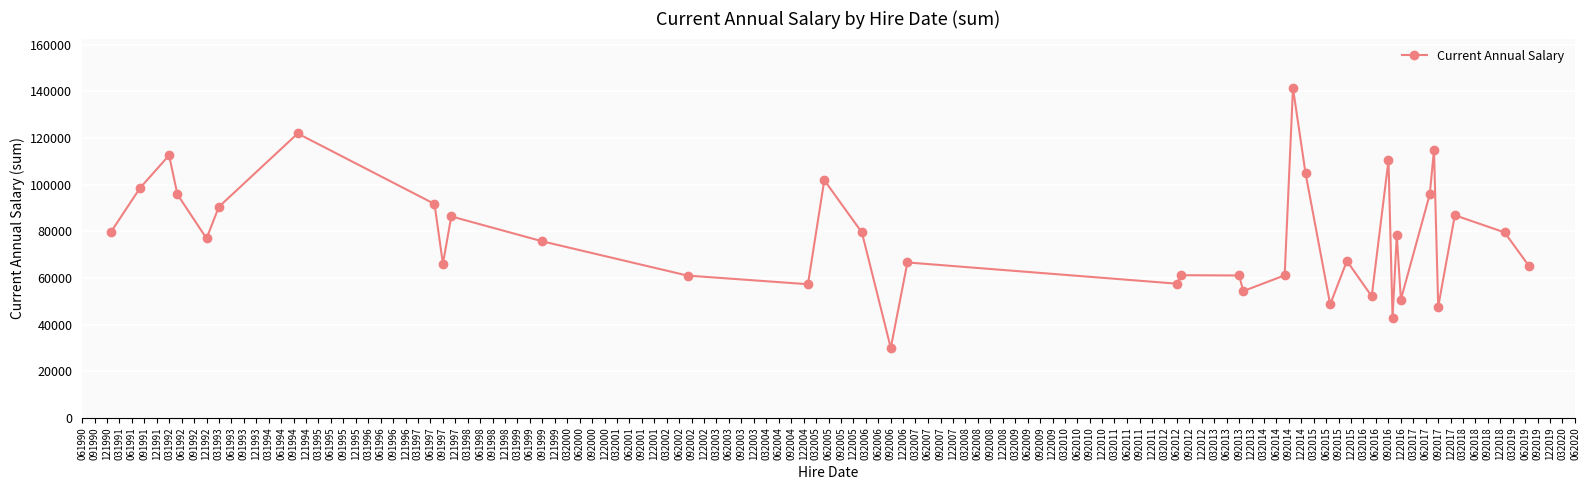

What is the value of the 3rd point from the left?

112508.2